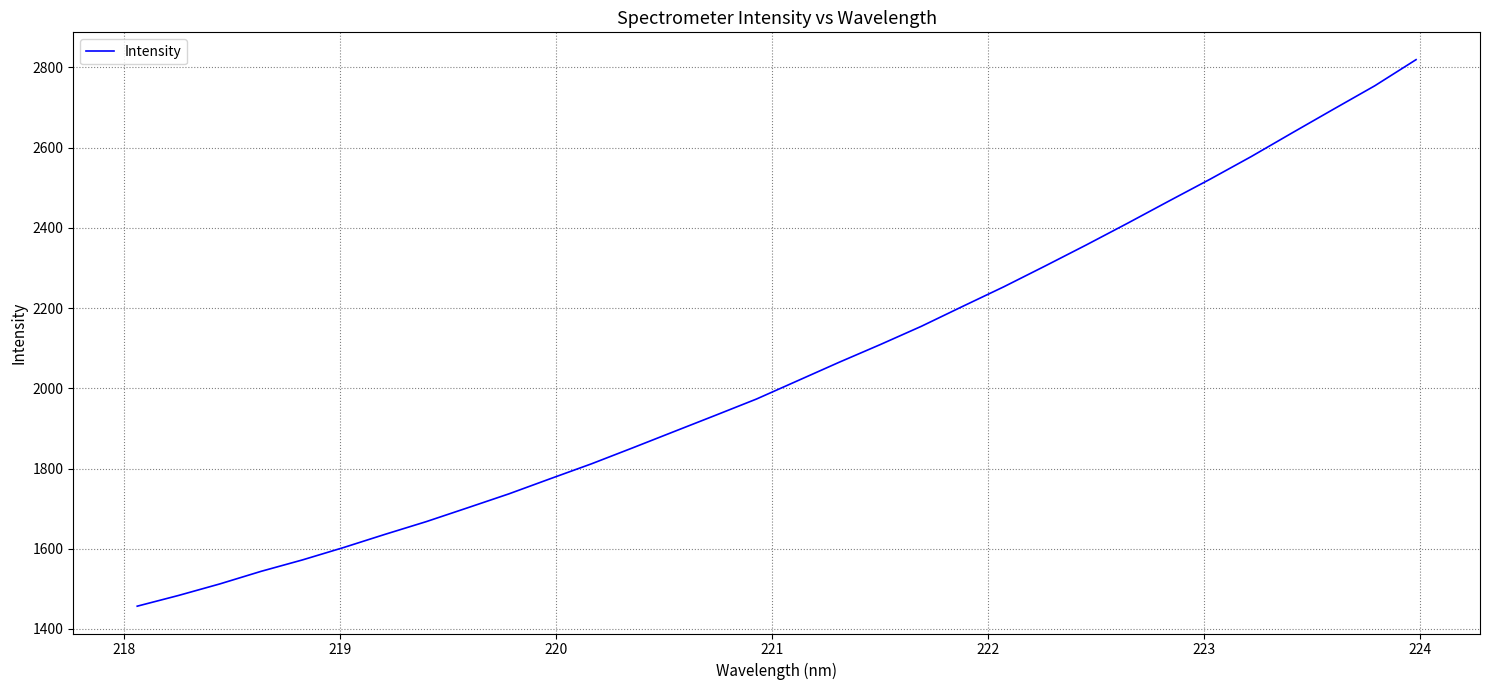

What is the greatest value displayed?

2819.1